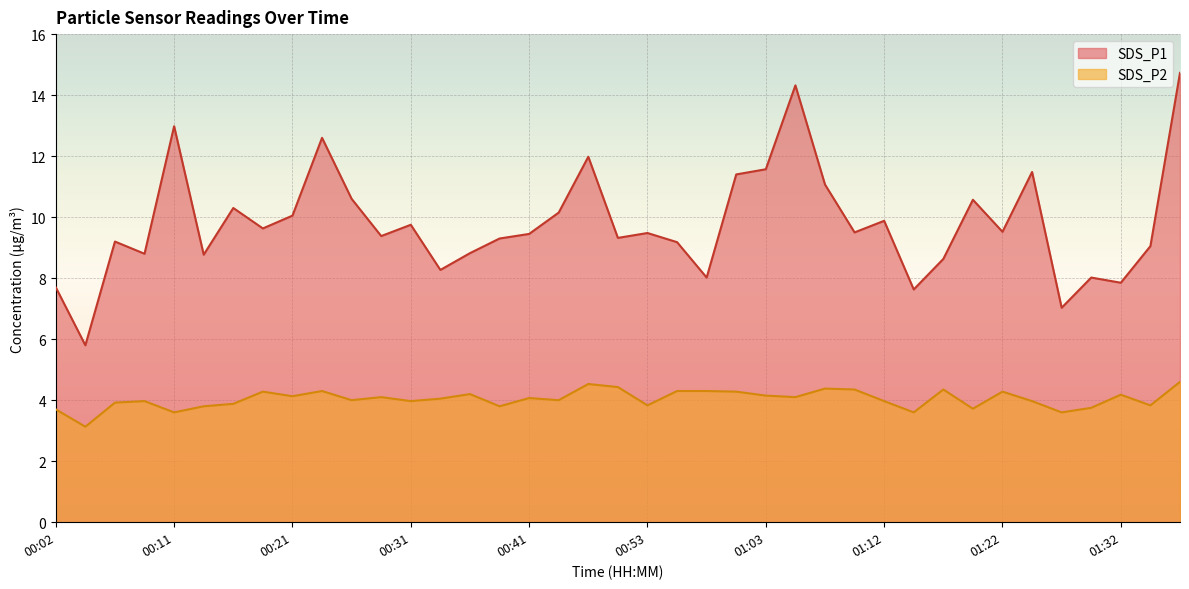

True or false: SDS_P1 and SDS_P2 cross at least once.

False